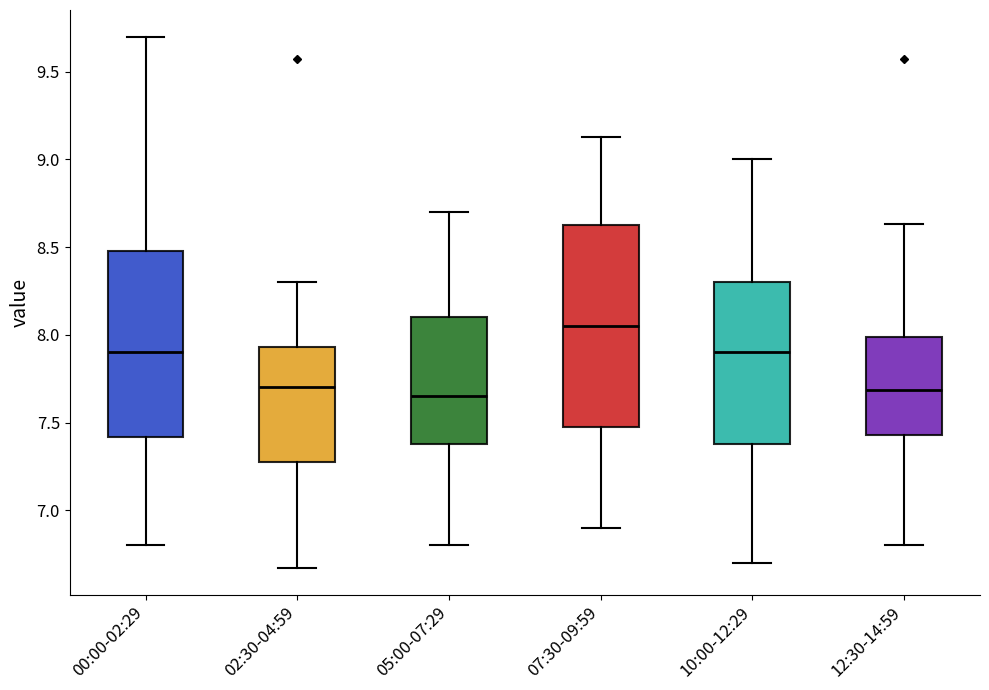

Which box is the tallest, from its lower edge to its upper edge?

07:30-09:59